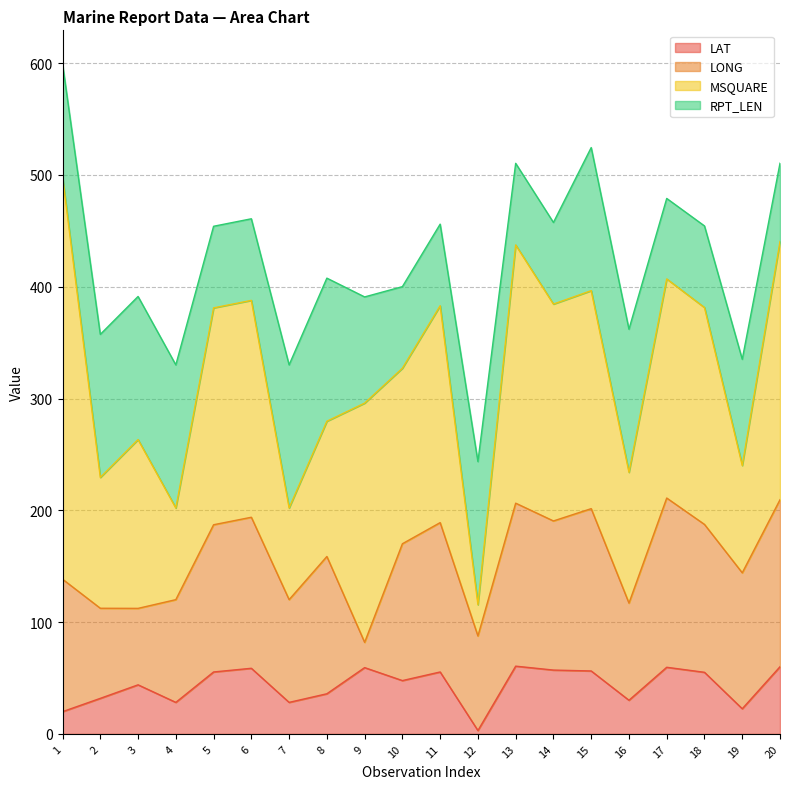

What are all the series names shown in the legend?

LAT, LONG, MSQUARE, RPT_LEN